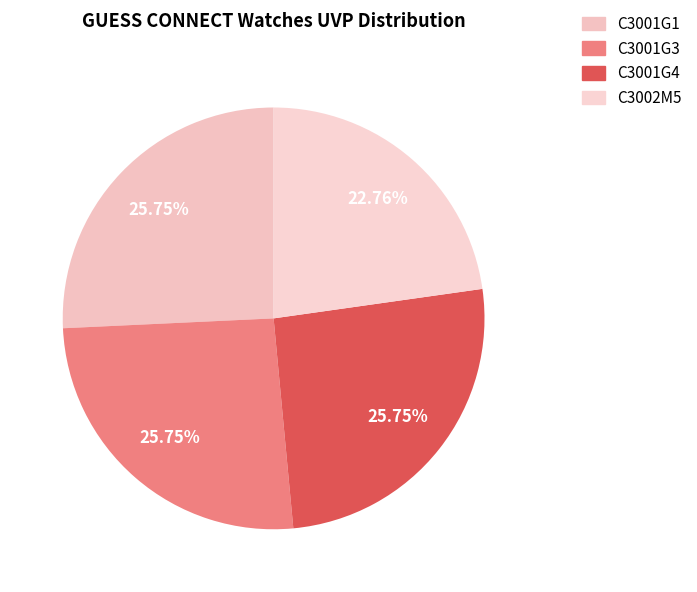

The C3001G4 slice represents 26% of the pie. True or false?

True